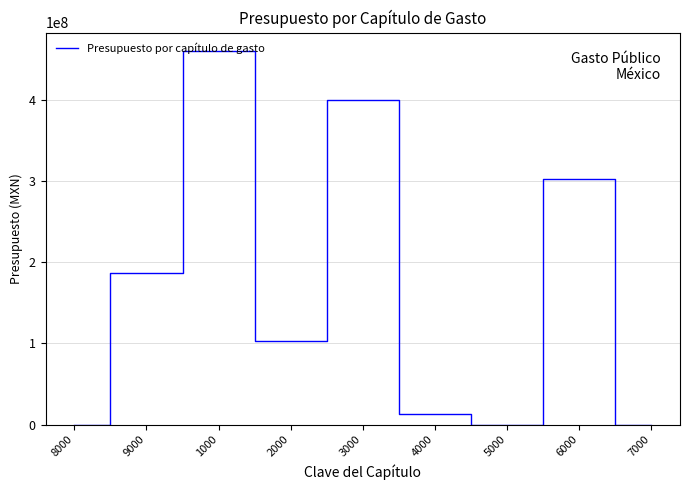

What is the ratio of the value at 3000 to the value at 9000?

2.1